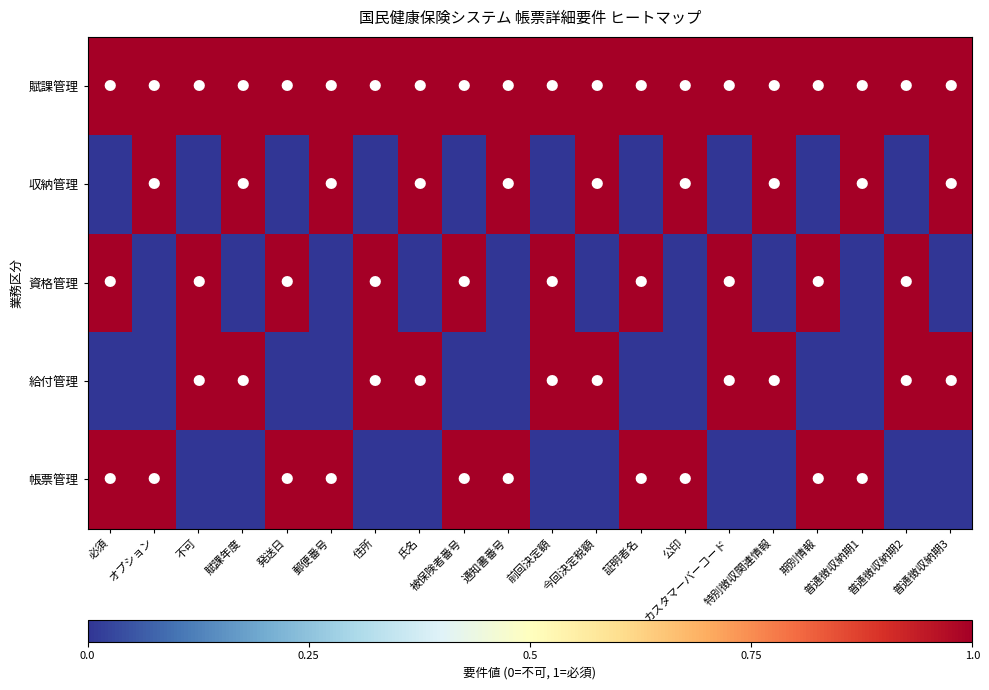

Reading right to left, what are all the values shown in this chart?

賦課管理: 普通徴収納期3=1	普通徴収納期2=1	普通徴収納期1=1	期別情報=1	特別徴収関連情報=1	カスタマーバーコード=1	公印=1	証明者名=1	今回決定税額=1	前回決定額=1	通知書番号=1	被保険者番号=1	氏名=1	住所=1	郵便番号=1	発送日=1	賦課年度=1	不可=1	オプション=1	必須=1
収納管理: 普通徴収納期3=1	普通徴収納期2=0	普通徴収納期1=1	期別情報=0	特別徴収関連情報=1	カスタマーバーコード=0	公印=1	証明者名=0	今回決定税額=1	前回決定額=0	通知書番号=1	被保険者番号=0	氏名=1	住所=0	郵便番号=1	発送日=0	賦課年度=1	不可=0	オプション=1	必須=0
資格管理: 普通徴収納期3=0	普通徴収納期2=1	普通徴収納期1=0	期別情報=1	特別徴収関連情報=0	カスタマーバーコード=1	公印=0	証明者名=1	今回決定税額=0	前回決定額=1	通知書番号=0	被保険者番号=1	氏名=0	住所=1	郵便番号=0	発送日=1	賦課年度=0	不可=1	オプション=0	必須=1
給付管理: 普通徴収納期3=1	普通徴収納期2=1	普通徴収納期1=0	期別情報=0	特別徴収関連情報=1	カスタマーバーコード=1	公印=0	証明者名=0	今回決定税額=1	前回決定額=1	通知書番号=0	被保険者番号=0	氏名=1	住所=1	郵便番号=0	発送日=0	賦課年度=1	不可=1	オプション=0	必須=0
帳票管理: 普通徴収納期3=0	普通徴収納期2=0	普通徴収納期1=1	期別情報=1	特別徴収関連情報=0	カスタマーバーコード=0	公印=1	証明者名=1	今回決定税額=0	前回決定額=0	通知書番号=1	被保険者番号=1	氏名=0	住所=0	郵便番号=1	発送日=1	賦課年度=0	不可=0	オプション=1	必須=1